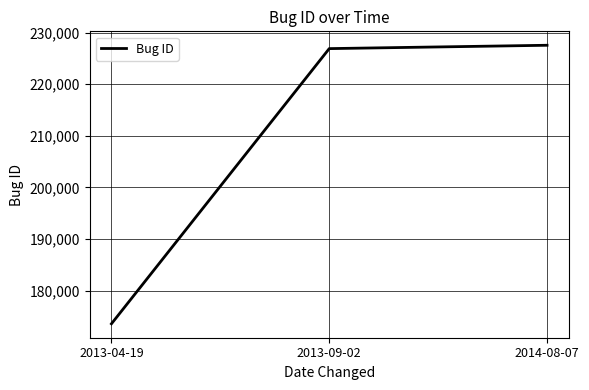

Count the number of data series in this chart.

1